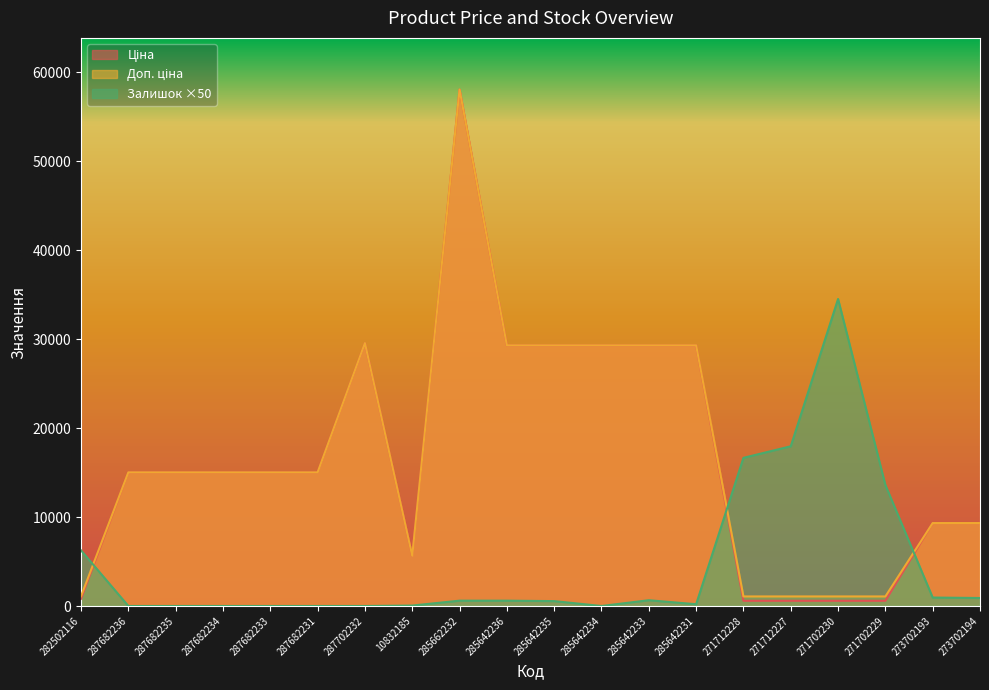

Where is the first local minimum for Доп. ціна?

10832185